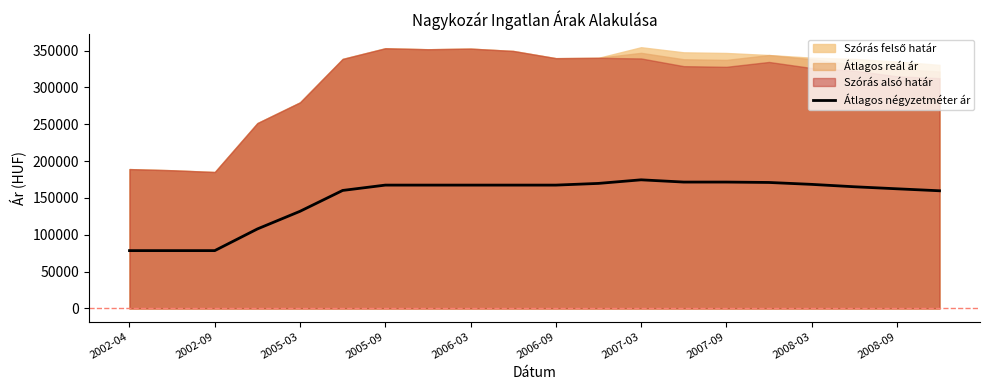

What is the highest value of the Átlagos négyzetméter ár series?

174673